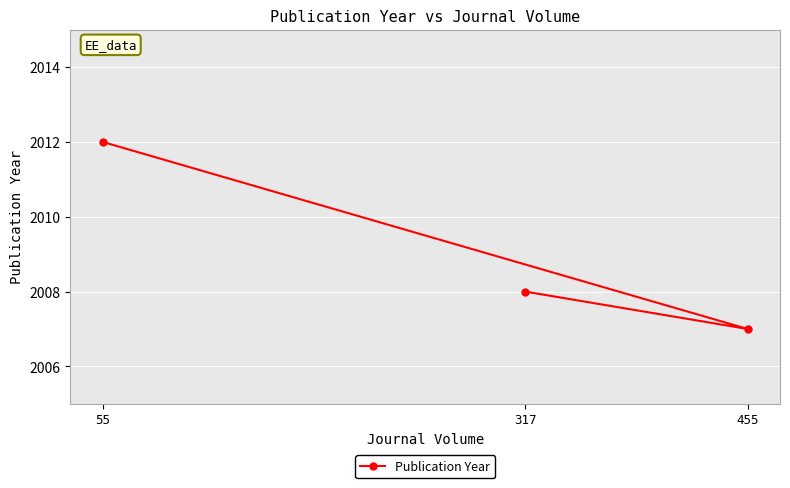

How many values are between 2007 and 2012?

3